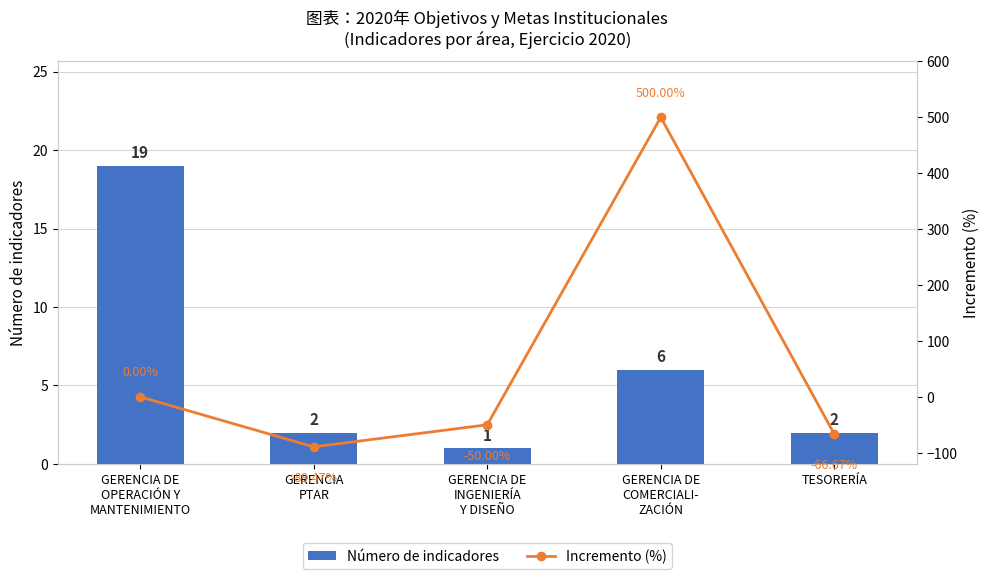

How many values in the Número de indicadores series are below 2?

1